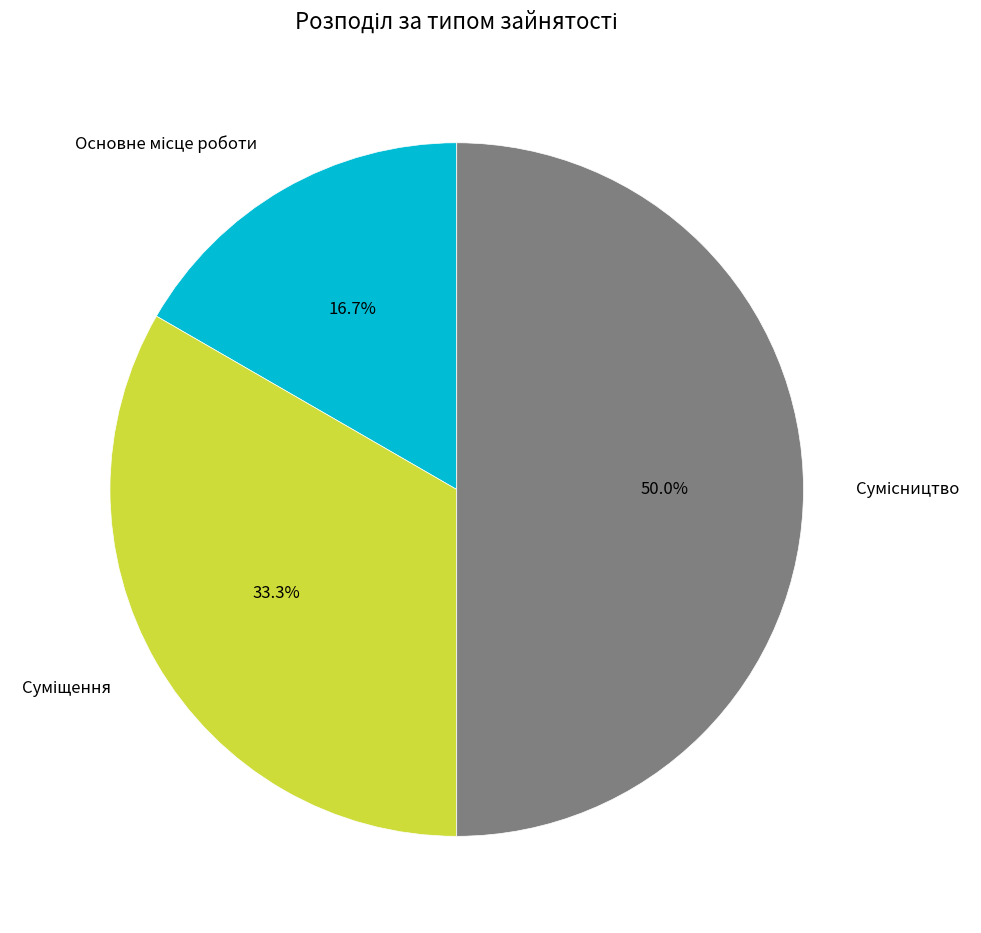

To the nearest percent, what is the average slice percentage?

33%